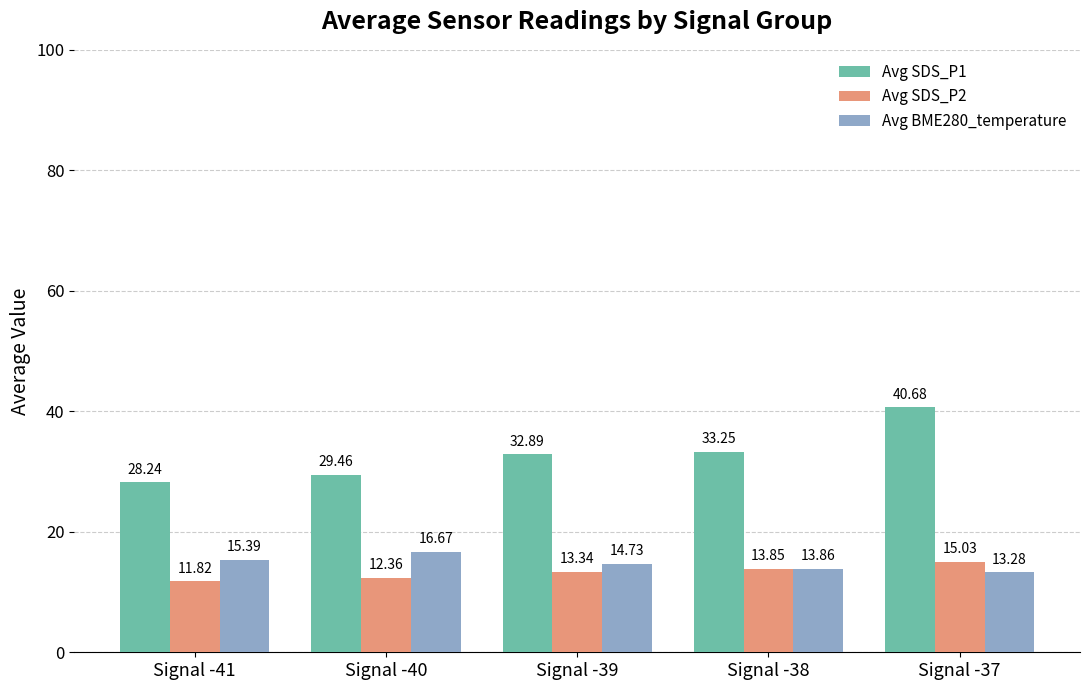

What value does the Avg SDS_P1 series have at Signal -41?

28.2